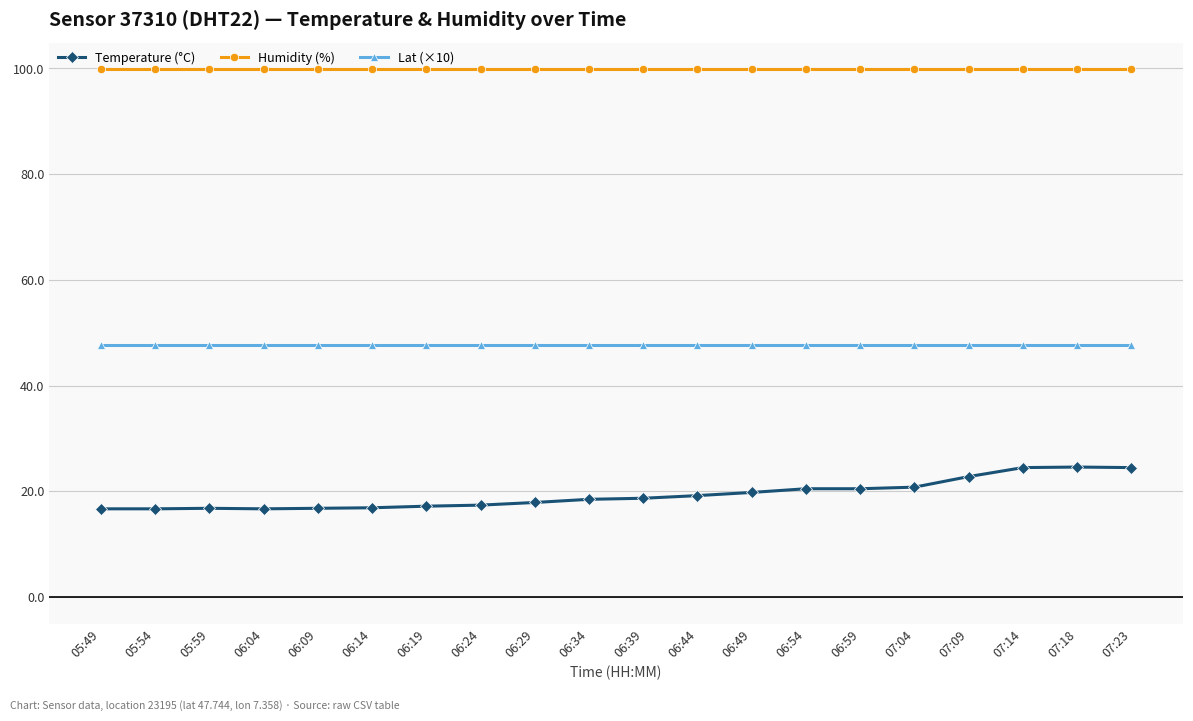

Is it true that Humidity (%) equals 99.9 at 06:34?

True